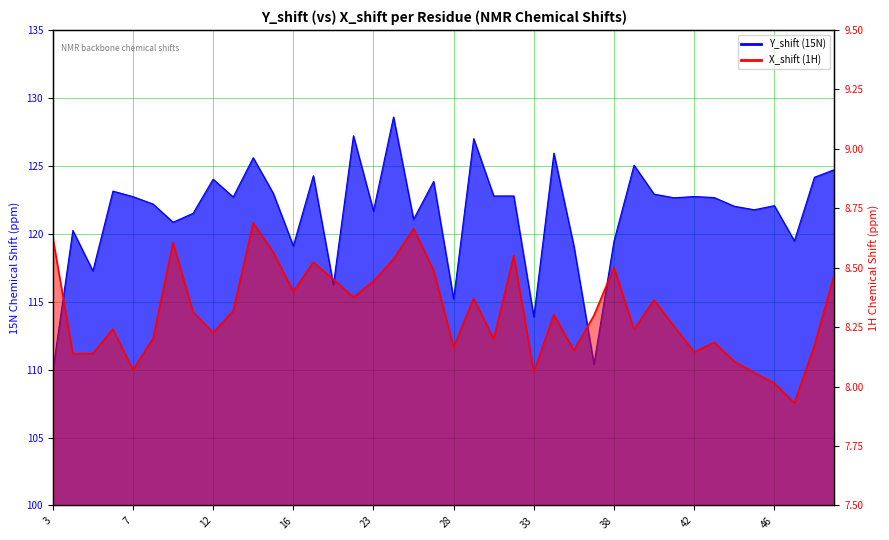

At which label does X_shift reach its peak?

14